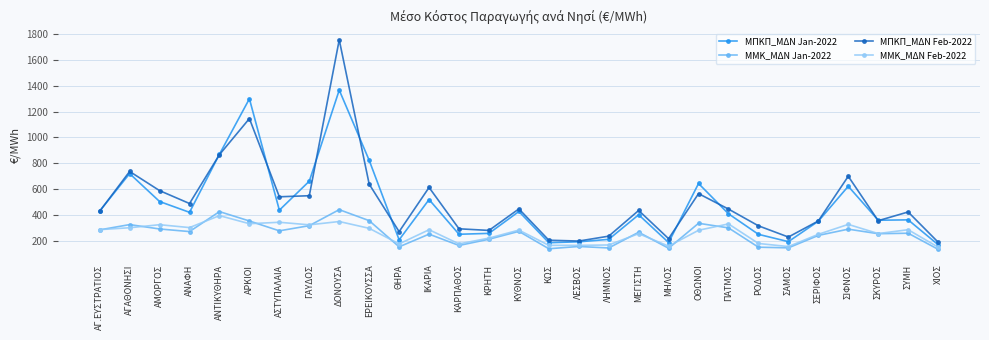

True or false: ΜΠΚΠ_ΜΔΝ Jan-2022 and ΜΜΚ_ΜΔΝ Jan-2022 intersect in this chart.

False